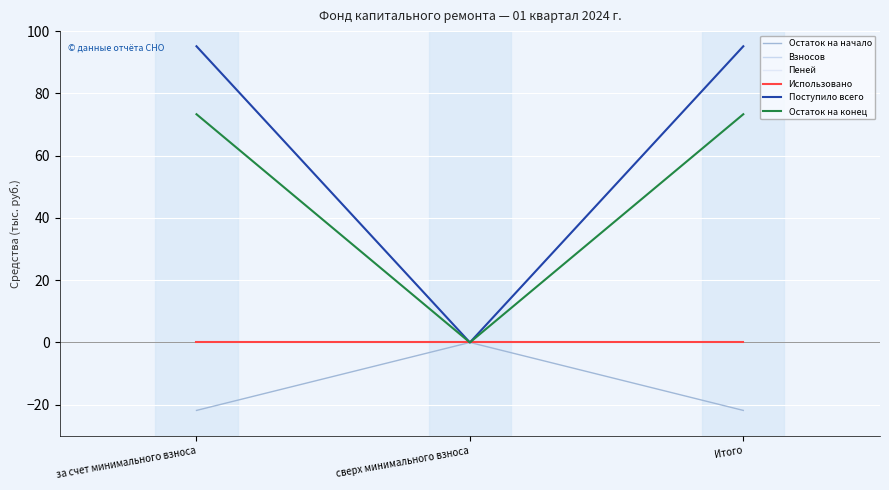

Is the value of Поступило всего at за счет минимального взноса greater than the value of Пеней at за счет минимального взноса?

Yes